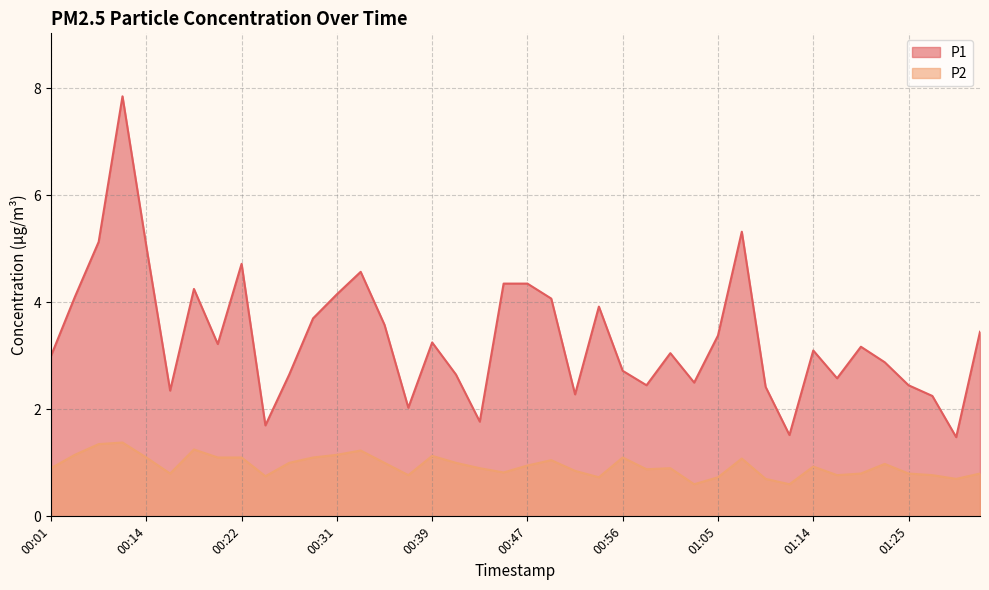

Reading left to right, transcribe all the data shown in this chart.

P1: 3.0	4.1	5.1	7.8	5.0	2.4	4.2	3.2	4.7	1.7	2.6	3.7	4.2	4.6	3.6	2.0	3.2	2.6	1.8	4.3	4.3	4.1	2.3	3.9	2.7	2.5	3.0	2.5	3.4	5.3	2.4	1.5	3.1	2.6	3.2	2.9	2.5	2.2	1.5	3.5
P2: 0.9	1.1	1.4	1.4	1.1	0.8	1.2	1.1	1.1	0.8	1.0	1.1	1.1	1.2	1.0	0.8	1.1	1.0	0.9	0.8	0.9	1.1	0.8	0.7	1.1	0.9	0.9	0.6	0.7	1.1	0.7	0.6	0.9	0.8	0.8	1.0	0.8	0.8	0.7	0.8